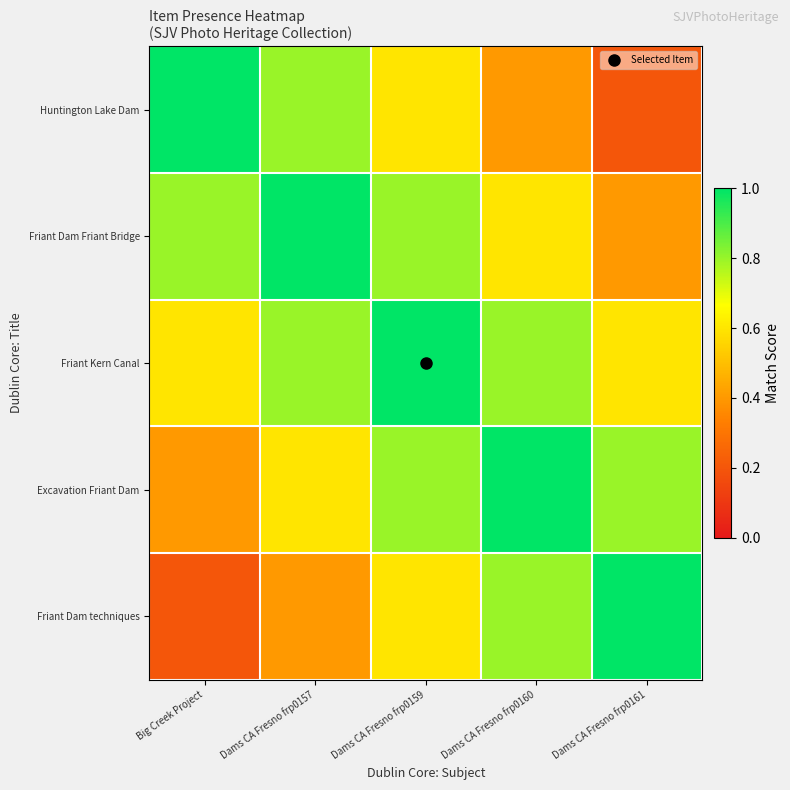

List the series in order of their peak value, highest first.

Huntington Lake Dam, Friant Dam Friant Bridge, Friant Kern Canal, Excavation Friant Dam, Friant Dam techniques